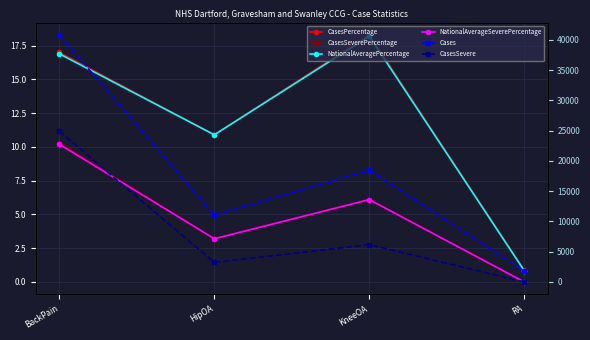

What is the sum of the CasesSevere values at KneeOA and BackPain?

31089.0